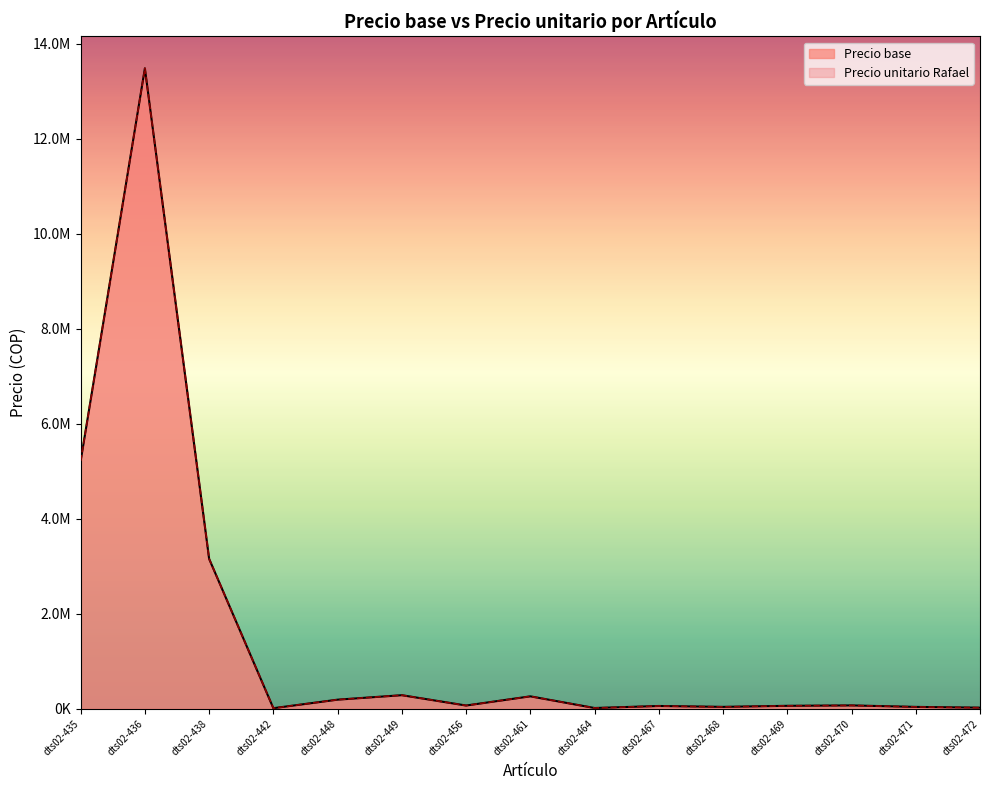

What are all the series names shown in the legend?

Precio base, Precio unitario Rafael